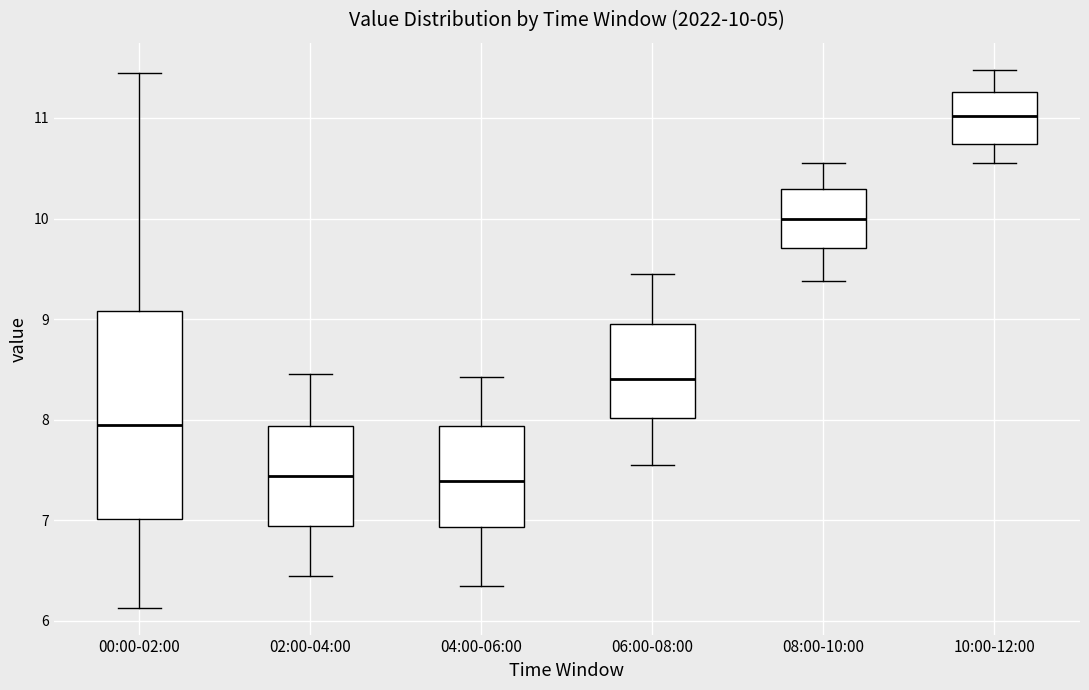

Which box is the tallest, from its lower edge to its upper edge?

00:00-02:00